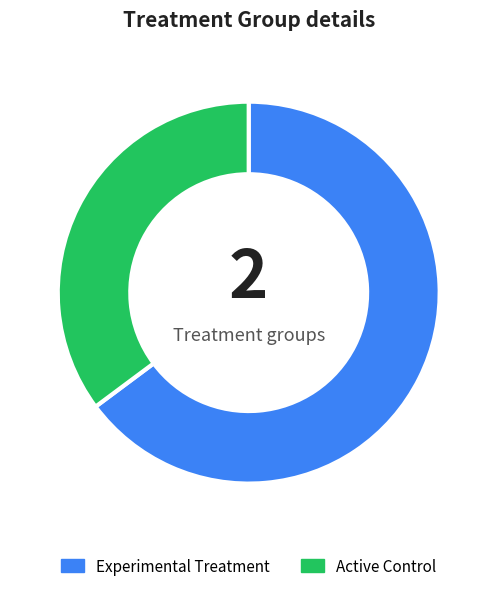

Is there any slice that represents more than half of the pie?

Yes